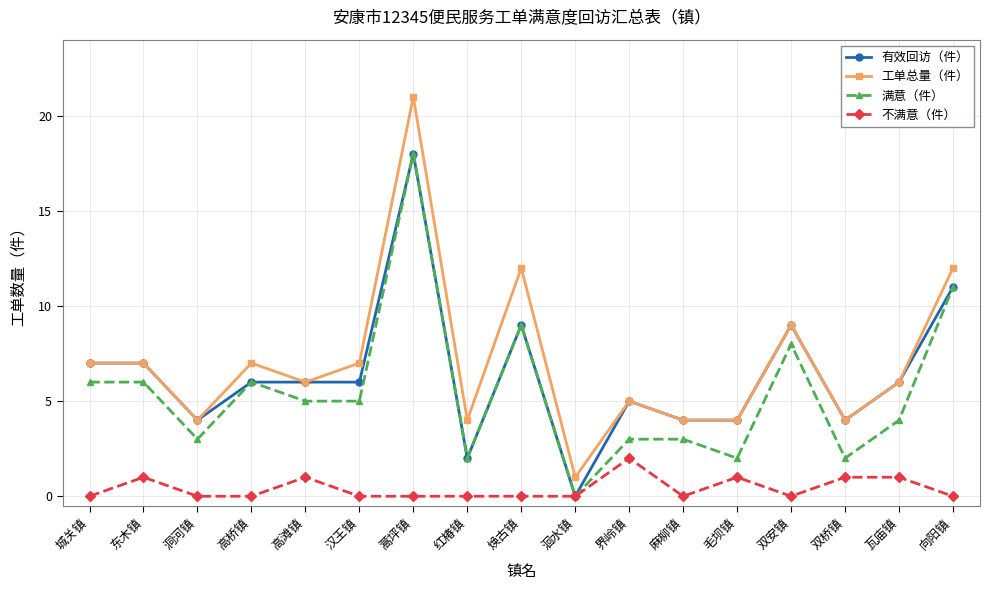

Which series has the largest range (max minus min)?

工单总量（件）